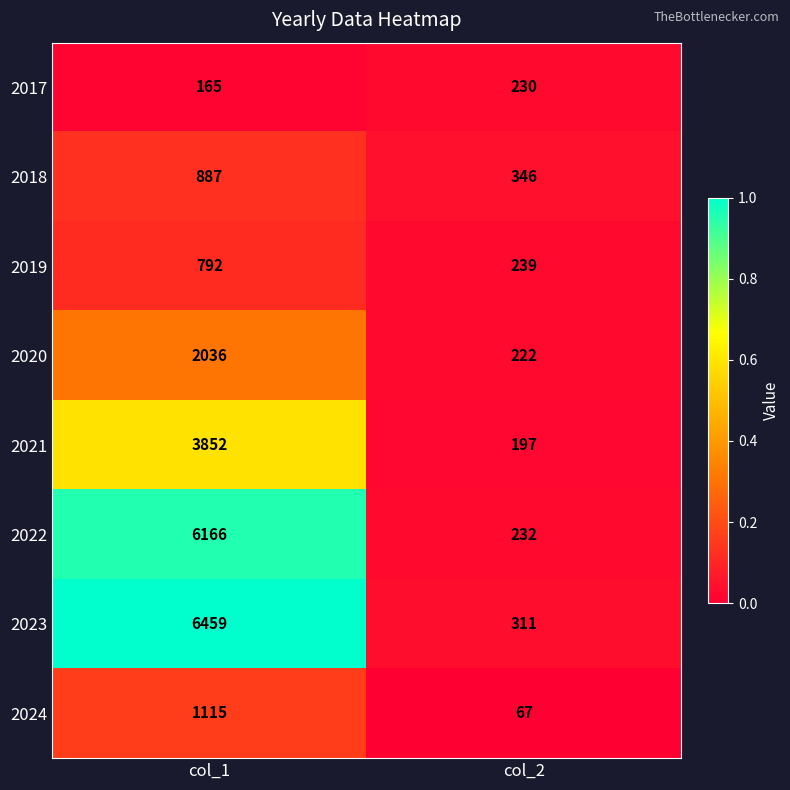

Is the value of 2019 at col_1 greater than the value of 2022 at col_2?

Yes